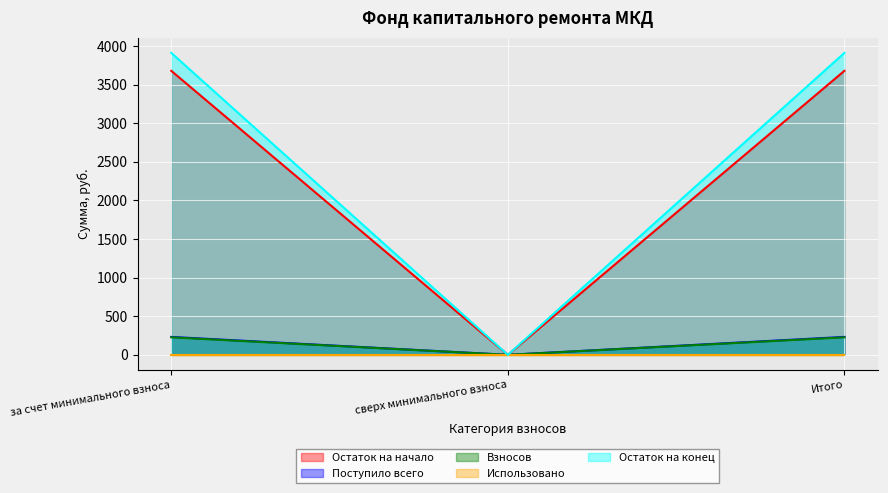

Which series changed the most between сверх минимального взноса and Итого?

Остаток на конец